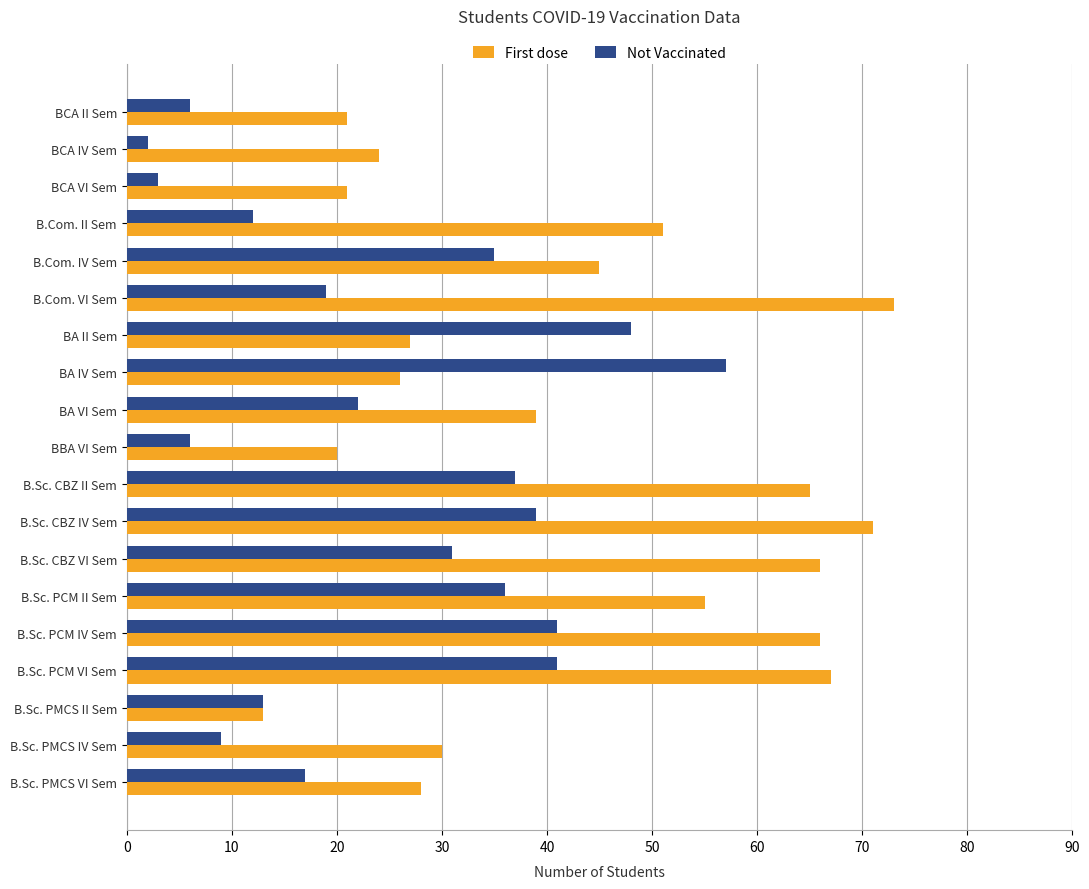

What is the maximum value for Not Vaccinated?

57